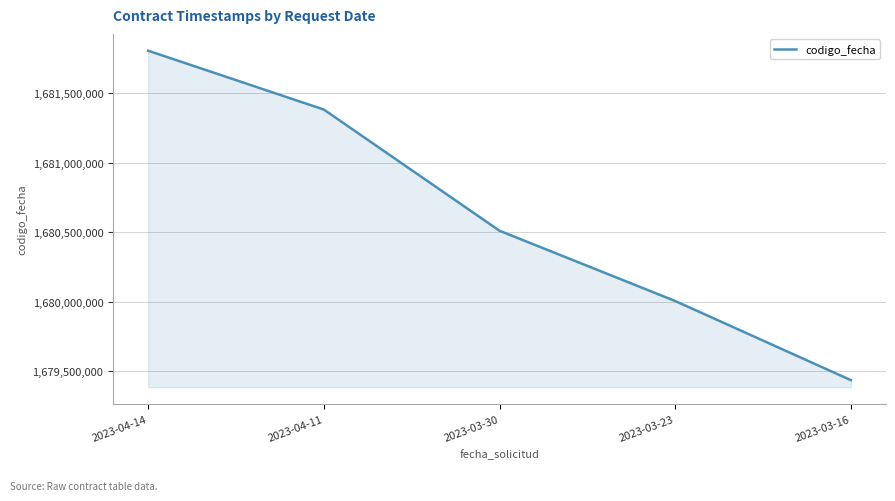

What is the difference between the maximum and minimum values?

2368091